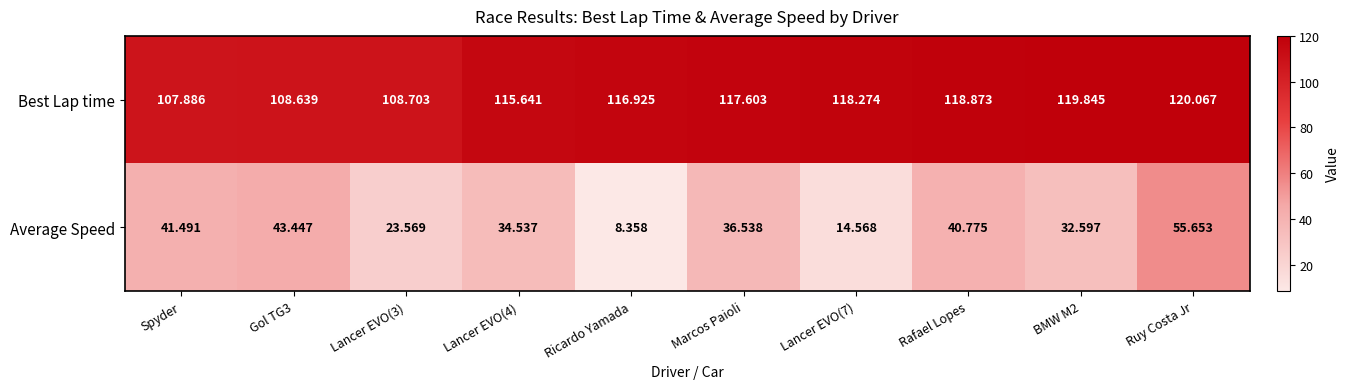

At which label does Average Speed first exceed 36?

Spyder